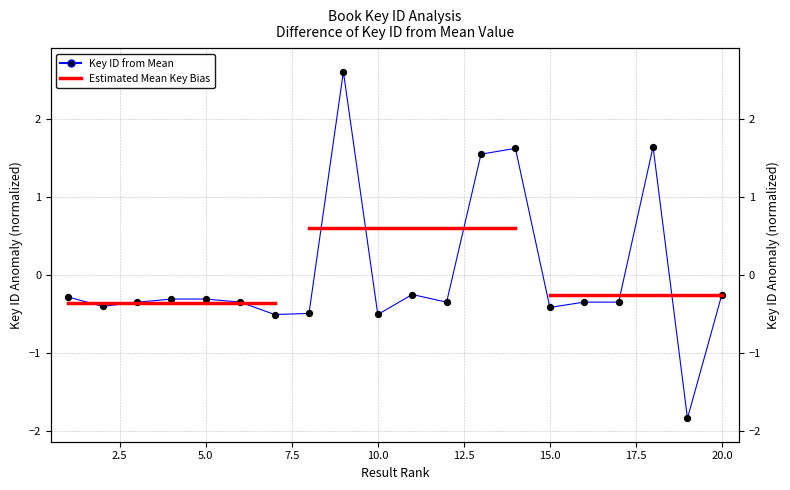

Between 3 and 1, which is larger?

1